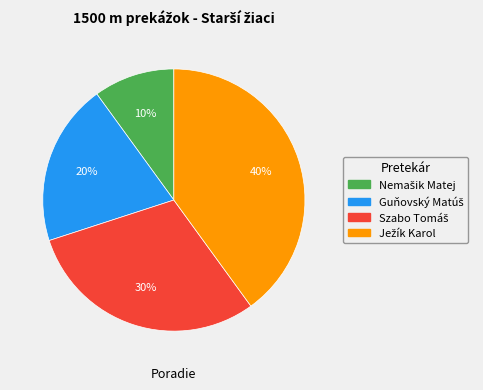

To the nearest percent, what is the average slice percentage?

25%